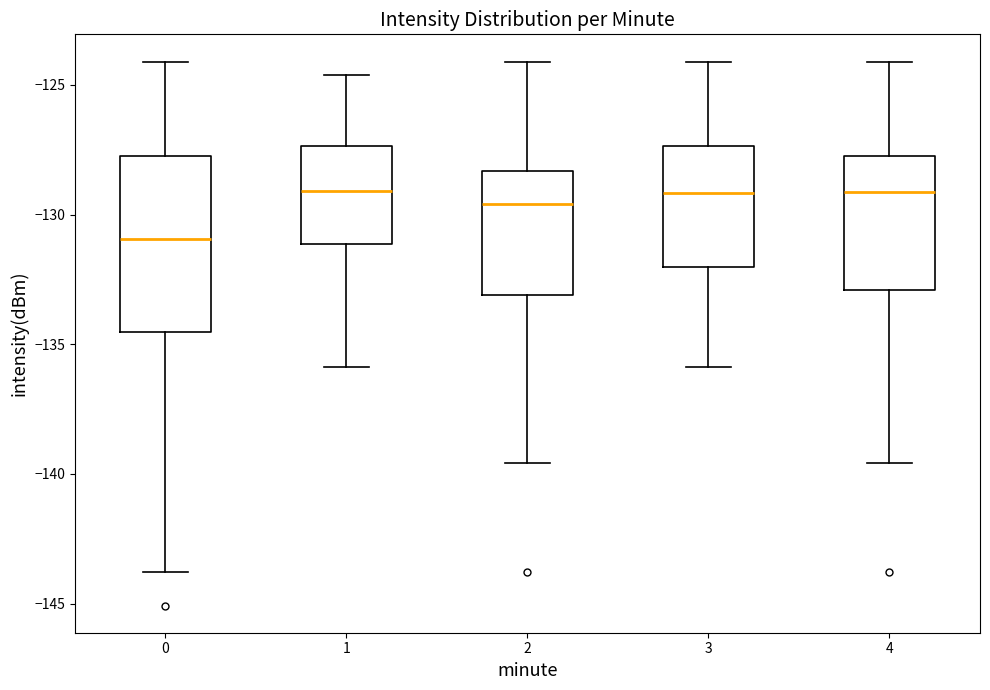

Reading left to right, read every box against the y-axis: the position of its median line, the range the box covers, and the ends of its whiskers. The values are not printed on the chart, so give them approximately, as read against the axis.

0: median -131.0, box -134.5 to -128.0, whiskers -144.0 to -124.0
1: median -129.0, box -131.0 to -127.5, whiskers -136.0 to -124.5
2: median -129.5, box -133.0 to -128.5, whiskers -139.5 to -124.0
3: median -129.0, box -132.0 to -127.5, whiskers -136.0 to -124.0
4: median -129.0, box -133.0 to -128.0, whiskers -139.5 to -124.0